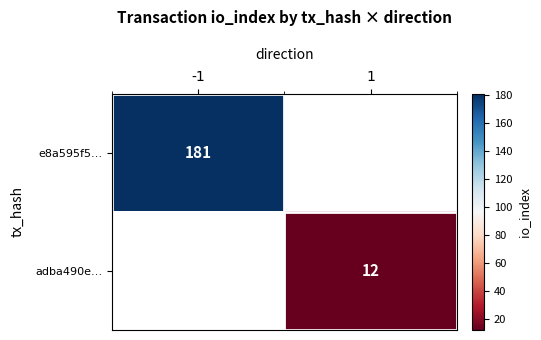

True or false: adba490e… has a value of 16 at 1.

False